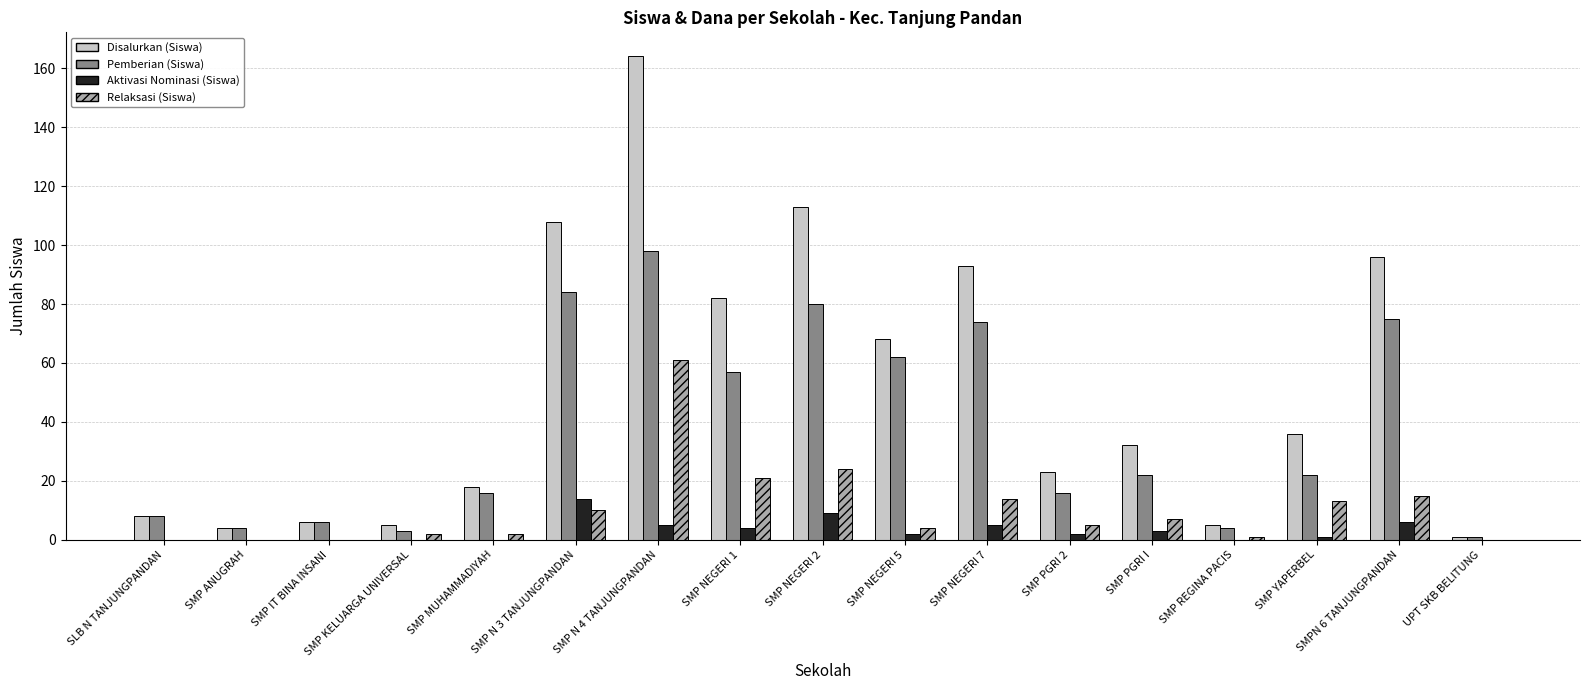

What is the spread (max minus min) of values at SMP MUHAMMADIYAH?

18